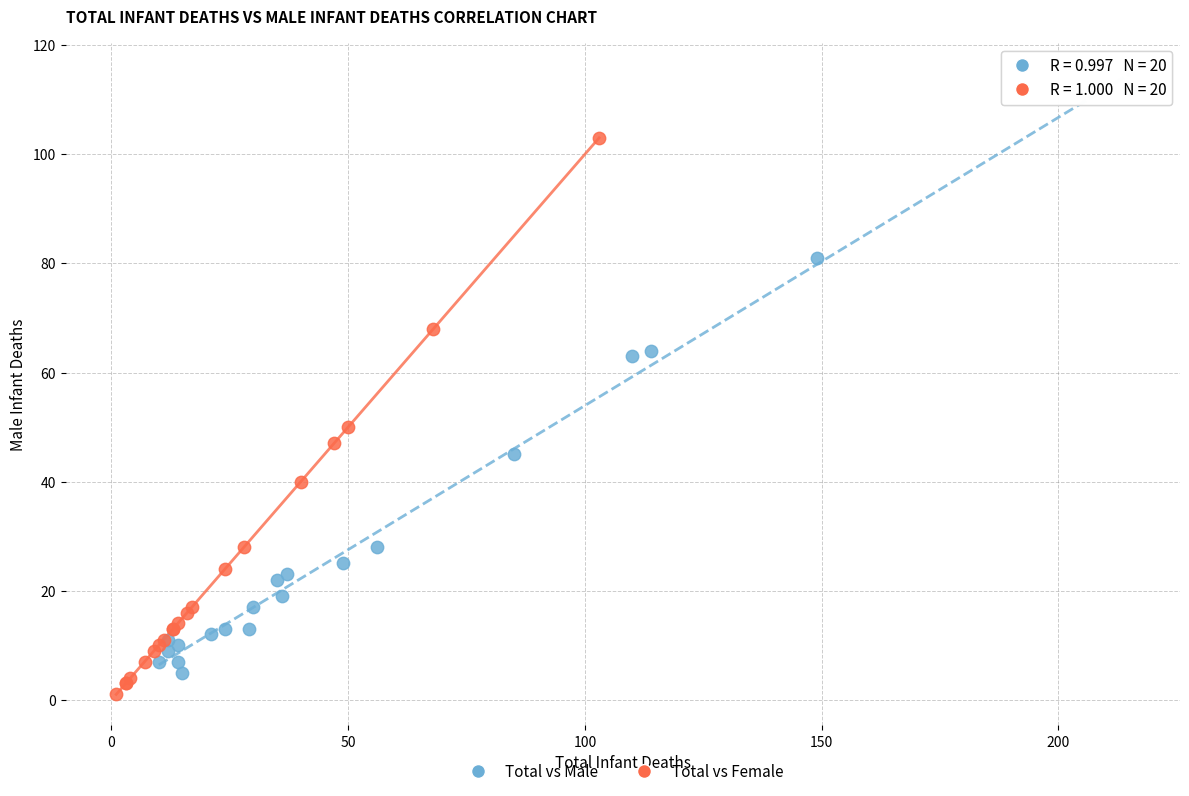

Which series contains the lowest Y value?

Total vs Female